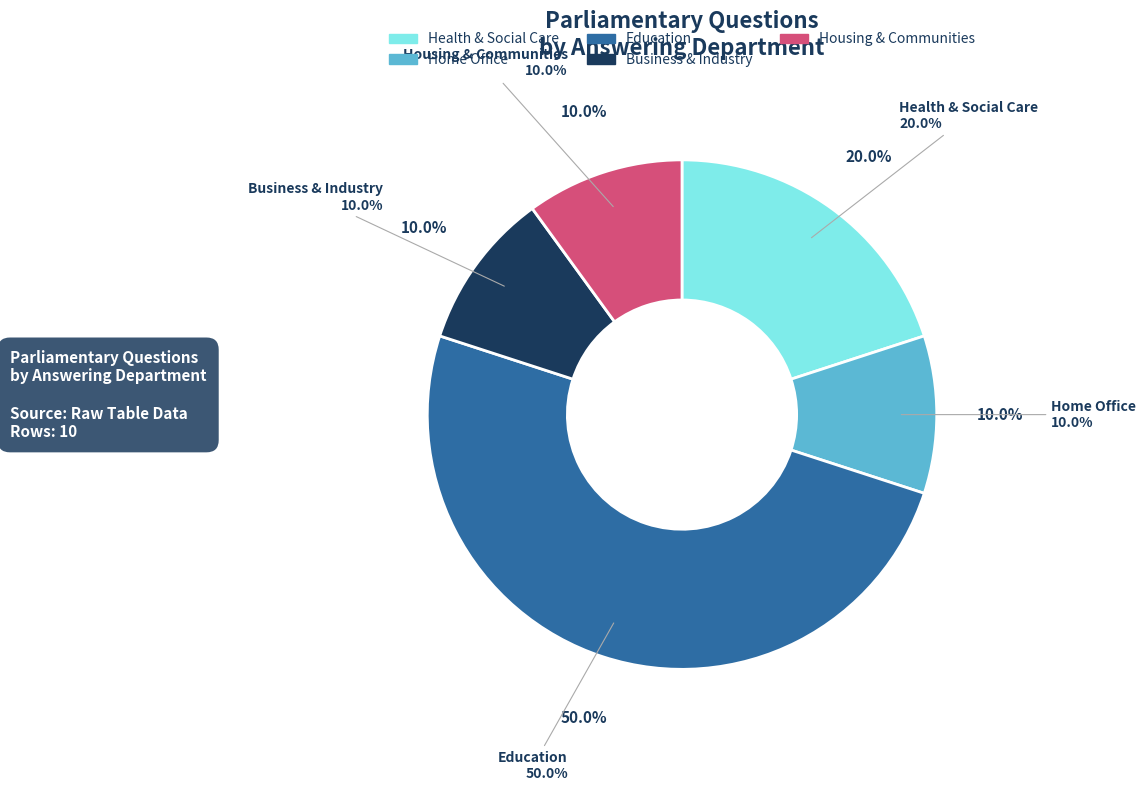

To the nearest percent, what is the average slice percentage?

20%